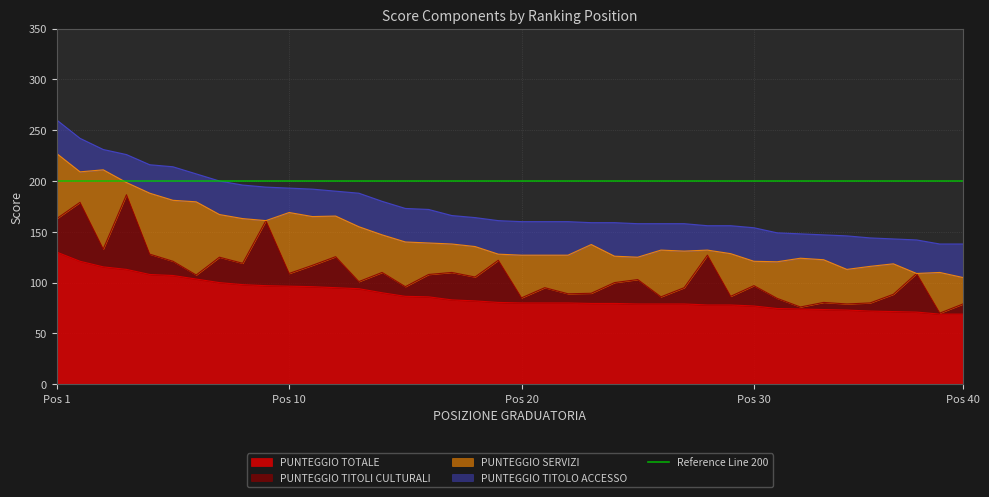

What is the total value across all series at 9?

196.0